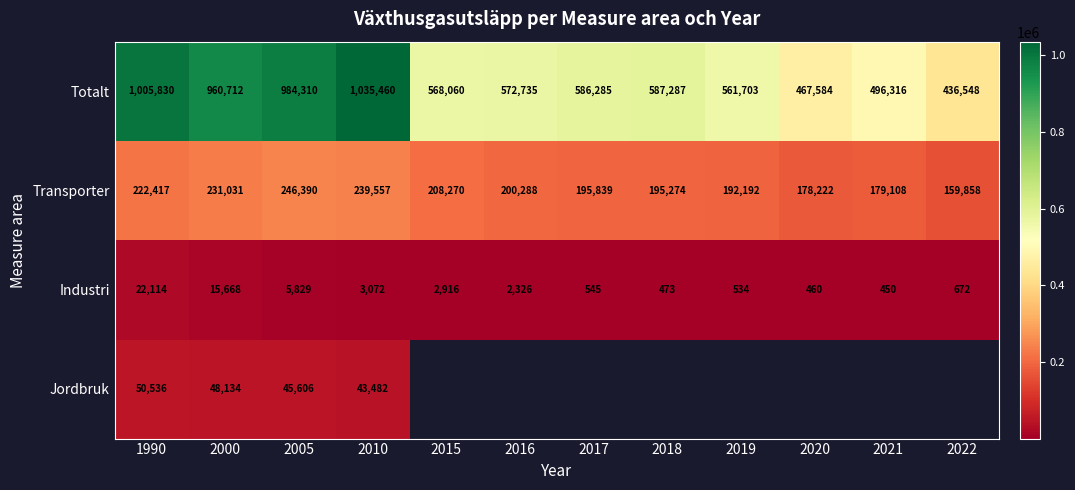

Rank the categories by Transporter value from lowest to highest.

2022, 2020, 2021, 2019, 2018, 2017, 2016, 2015, 1990, 2000, 2010, 2005